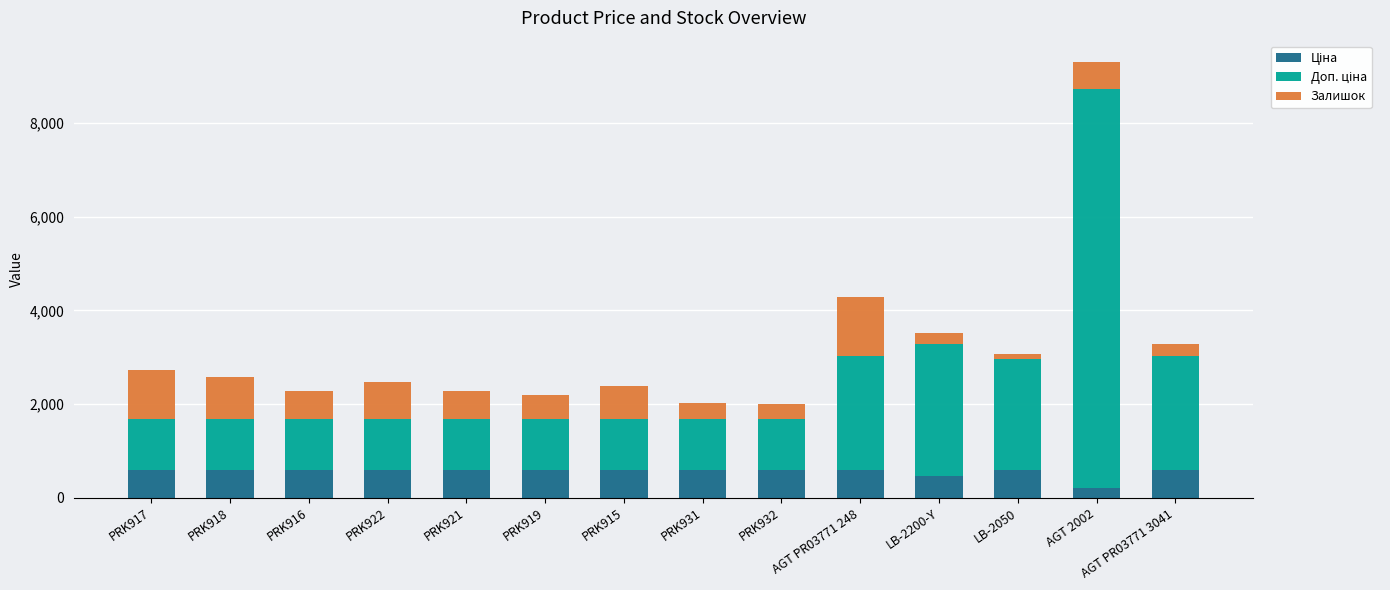

What is the total value across all series at PRK918?

2585.6